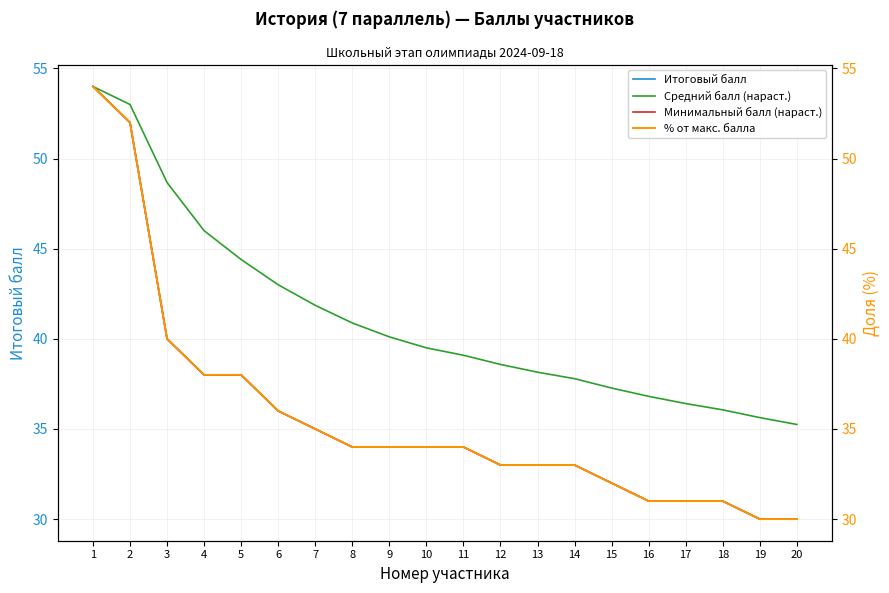

True or false: Минимальный балл (нараст.) has a value of 60.7 at 11.

False